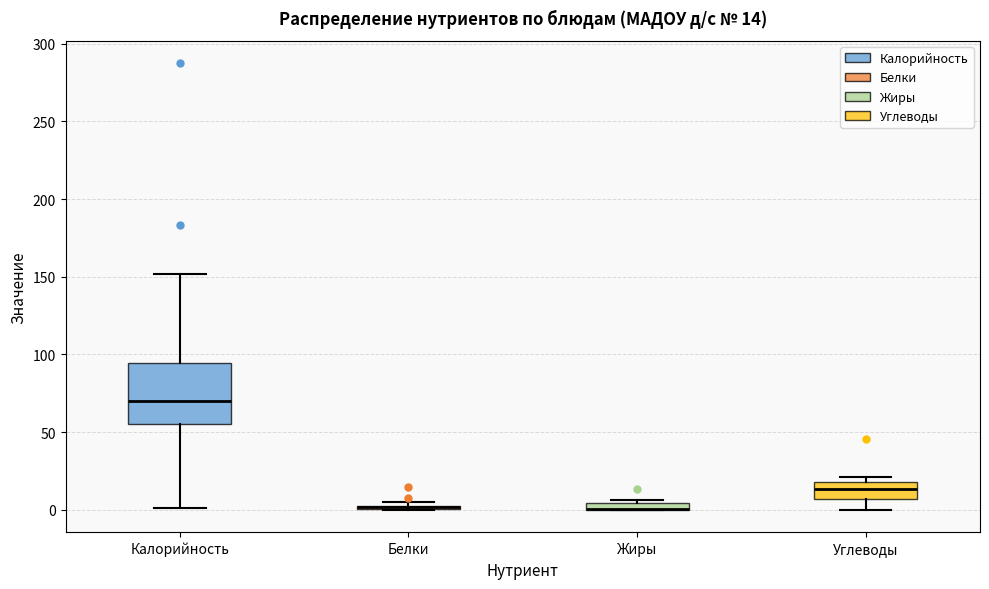

Comparing the boxes themselves (not the whiskers), which one is the tallest?

Калорийность